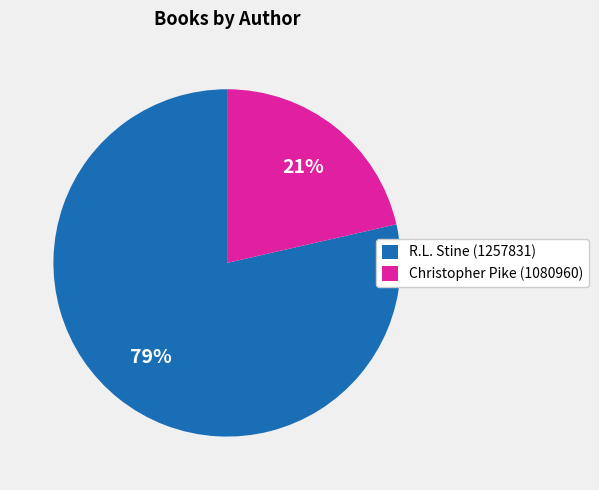

Is R.L. Stine (1257831) the majority of the pie?

Yes